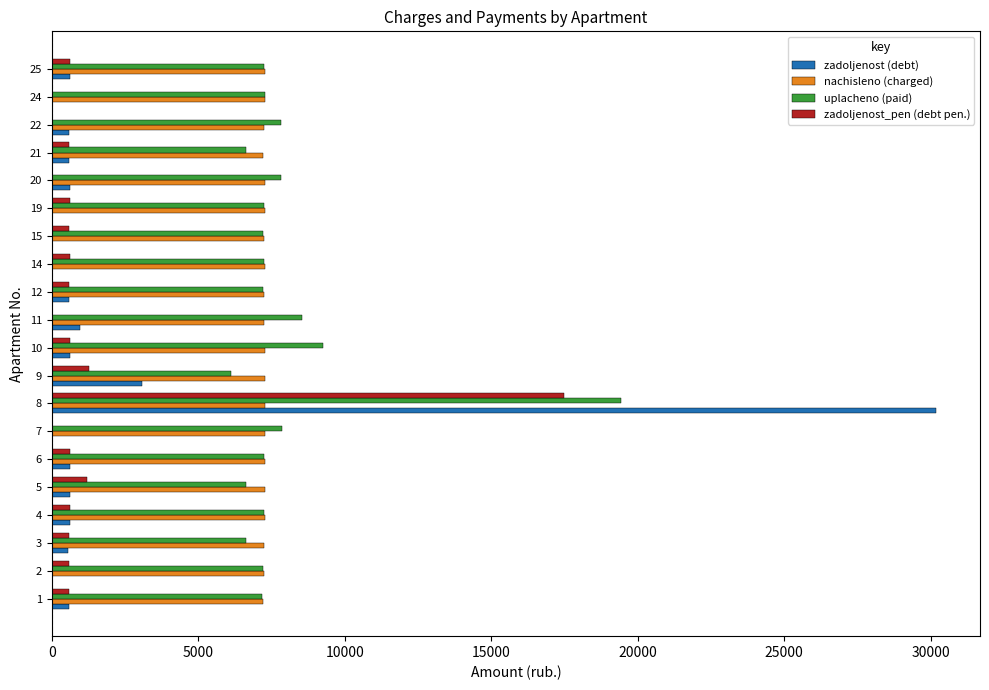

What is the greatest value displayed?

30173.0